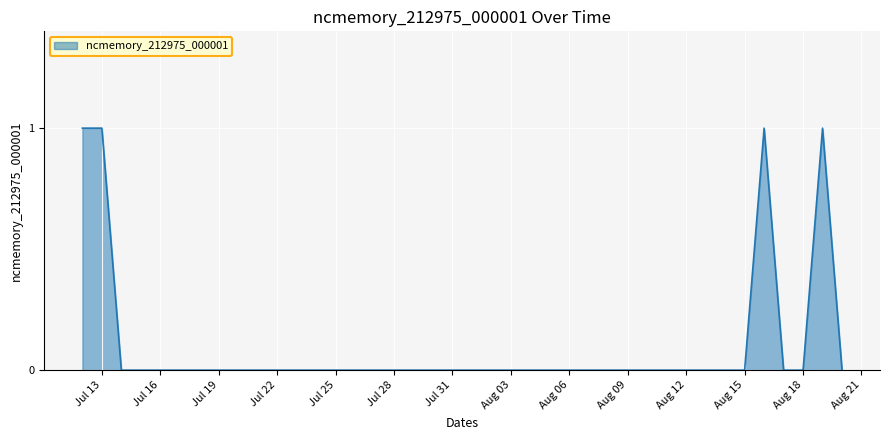

How many distinct data groups are displayed?

1